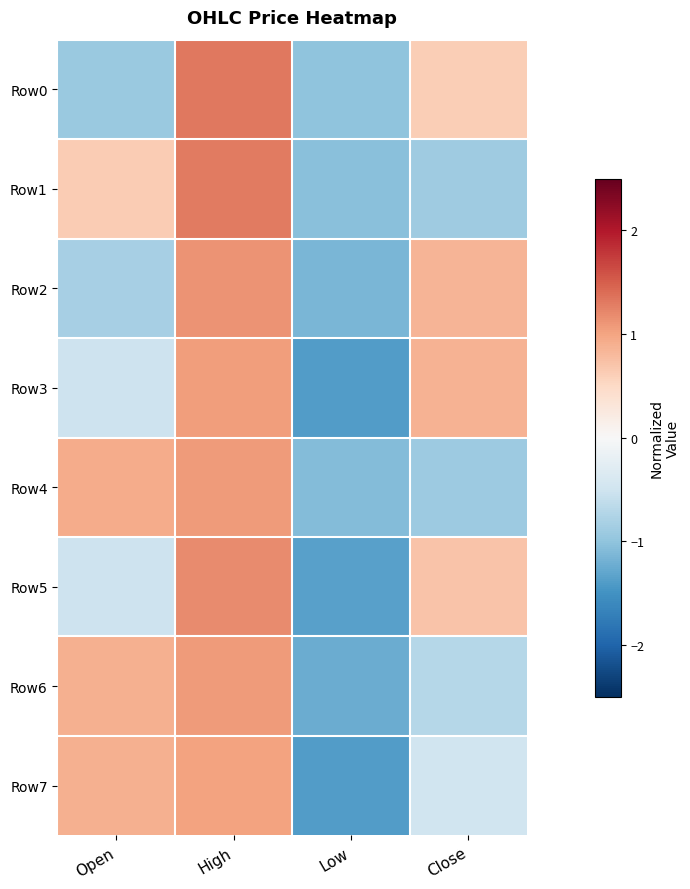

Which series has the largest total across all categories?

Row4